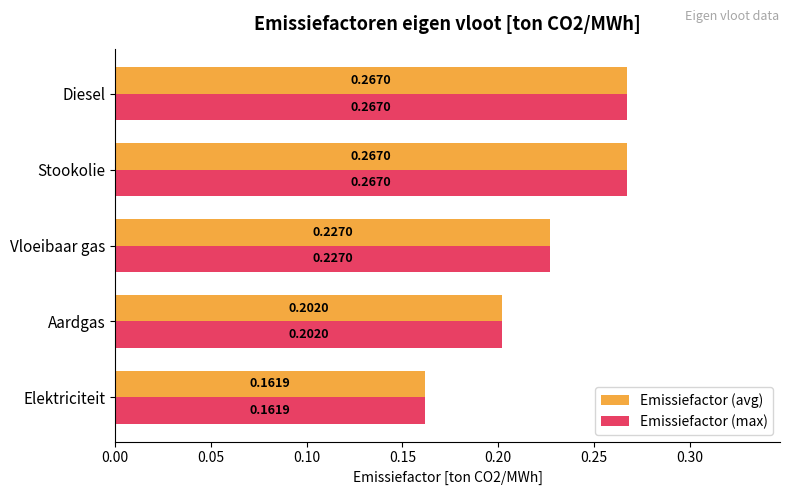

At which label is Emissiefactor (avg) closest to 0?

Elektriciteit